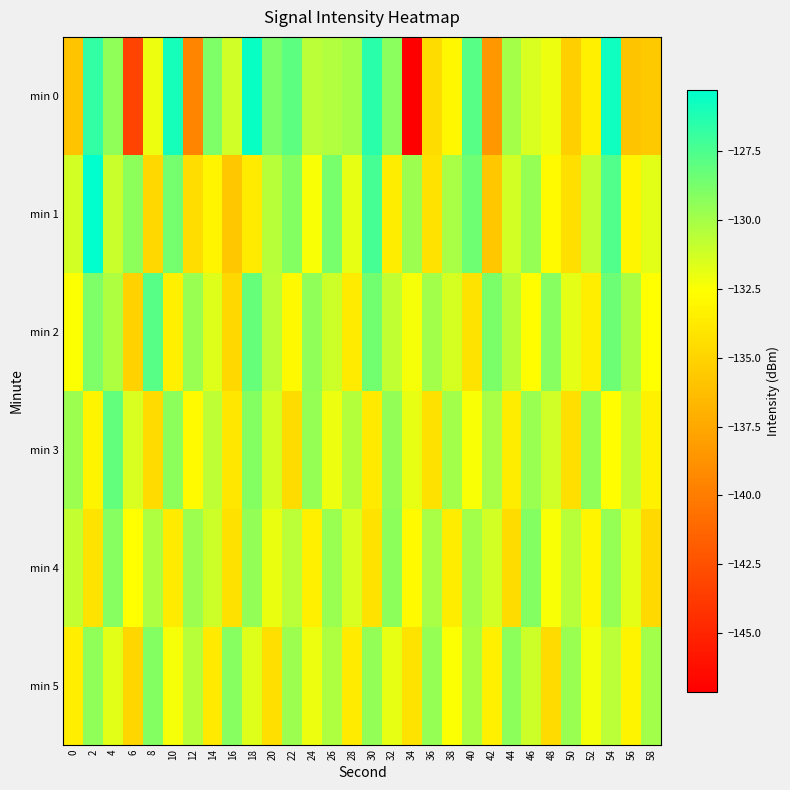

What is the total value across all series at 0?

-793.9